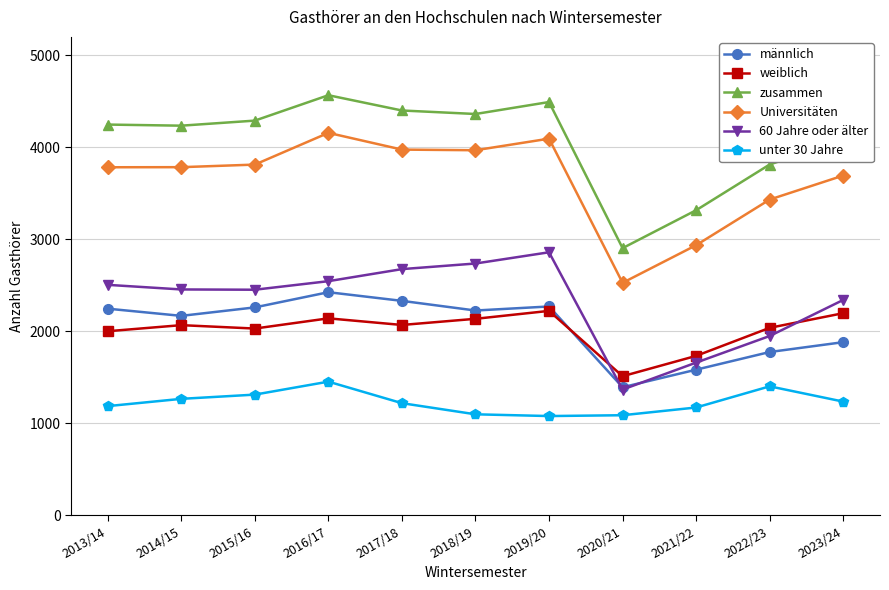

Which series has the largest range (max minus min)?

zusammen